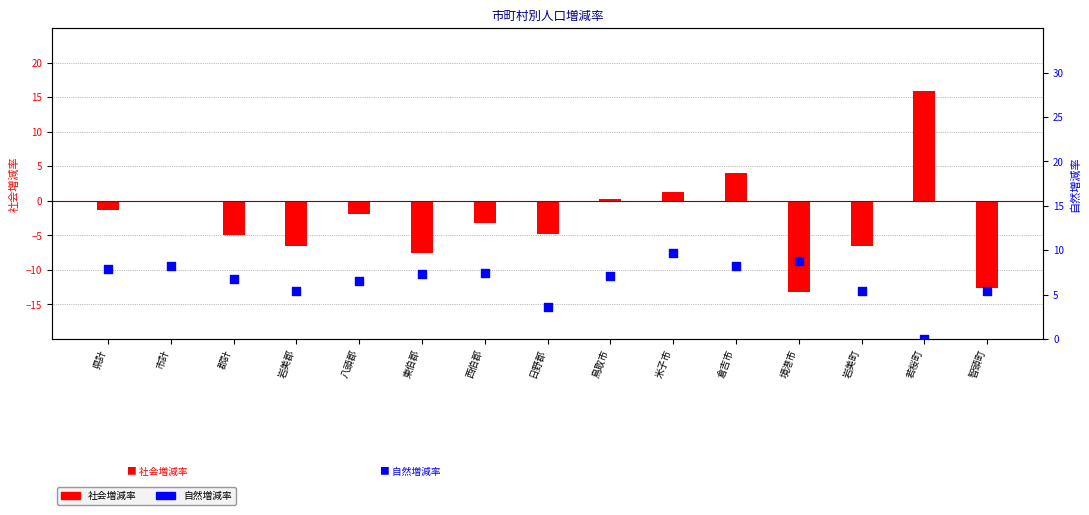

At how many categories does at least one series exceed -5?

15